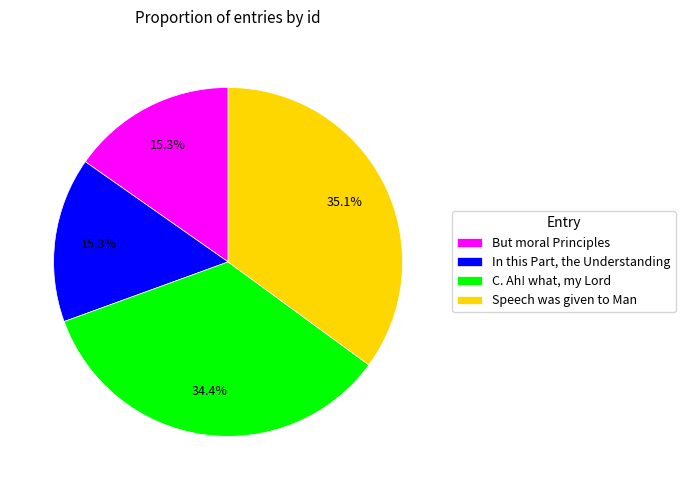

Is there any slice that represents more than half of the pie?

No